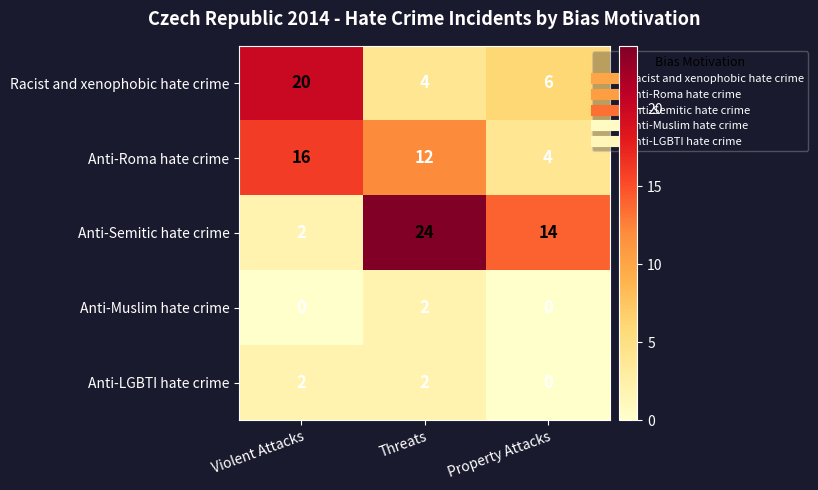

Which series has the widest spread of values?

Anti-Semitic hate crime